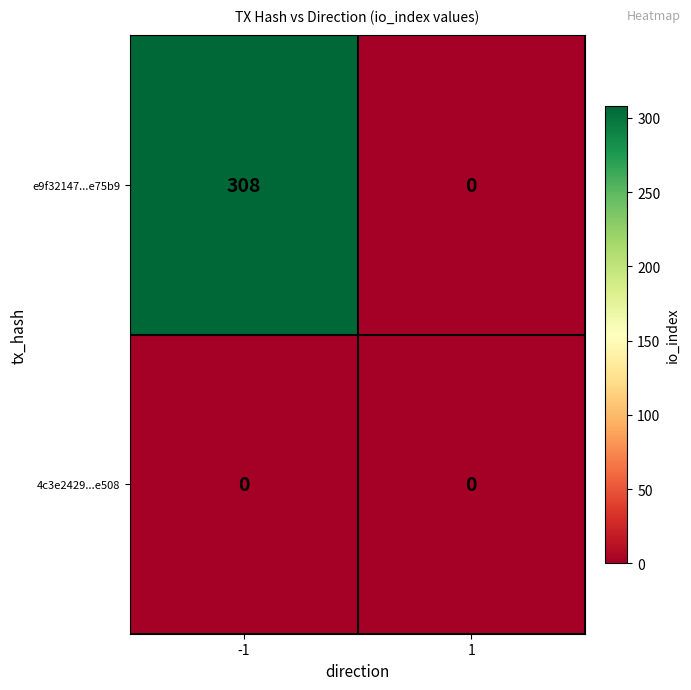

Reading left to right, list all the values displayed in this chart.

e9f32147...e75b9: -1=308	1=0
4c3e2429...e508: -1=0	1=0